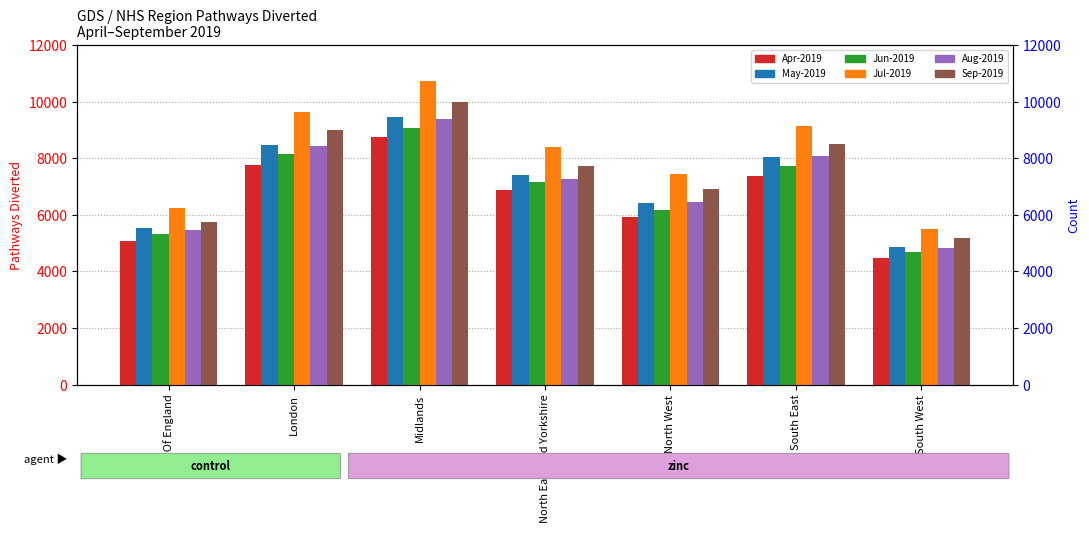

The value of May-2019 at Midlands is 15536.2. True or false?

False